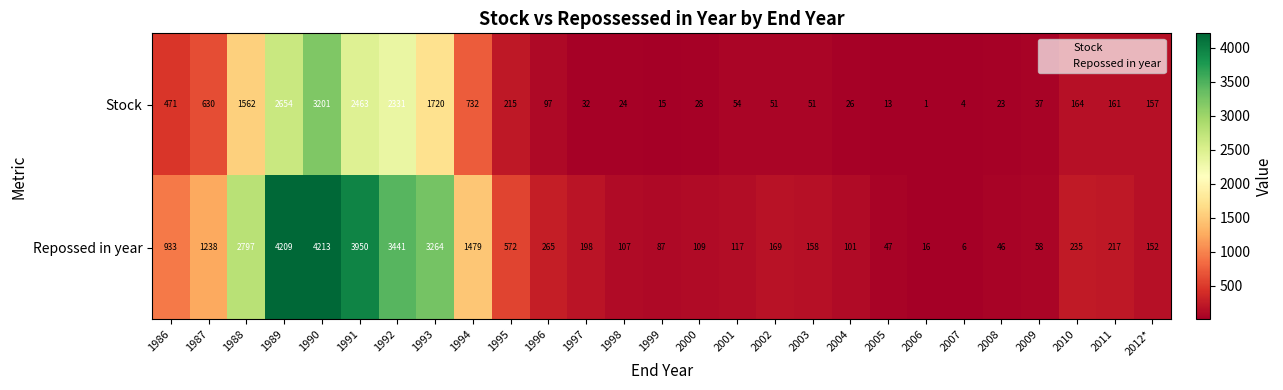

How many series are shown in this chart?

2